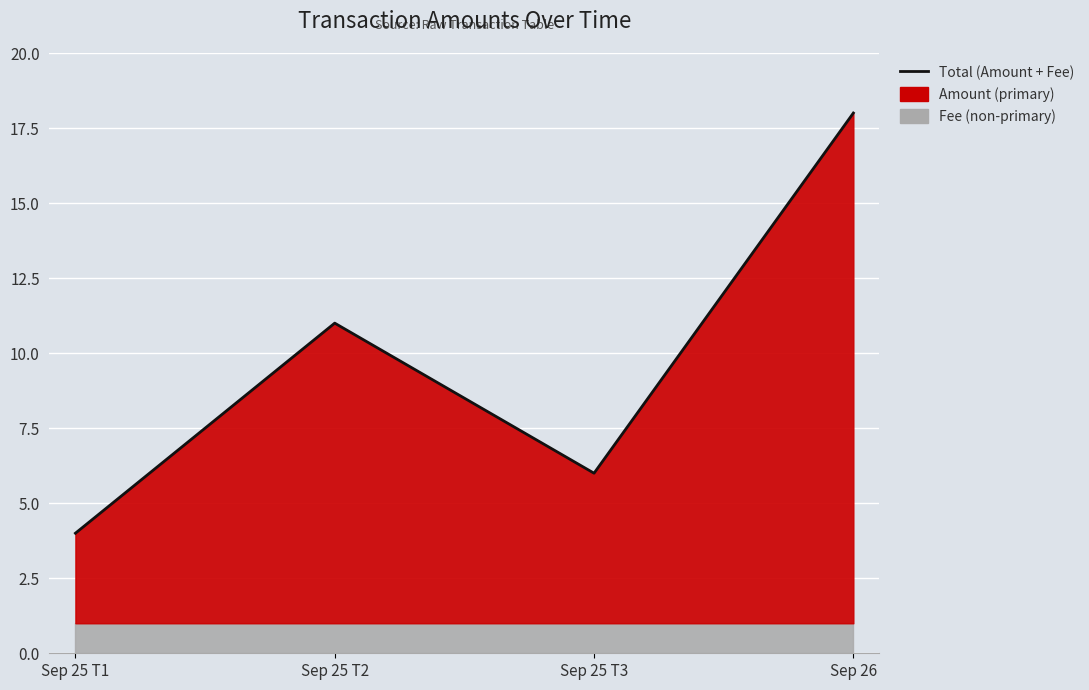

True or false: the data shows 18 at Sep 26.

True